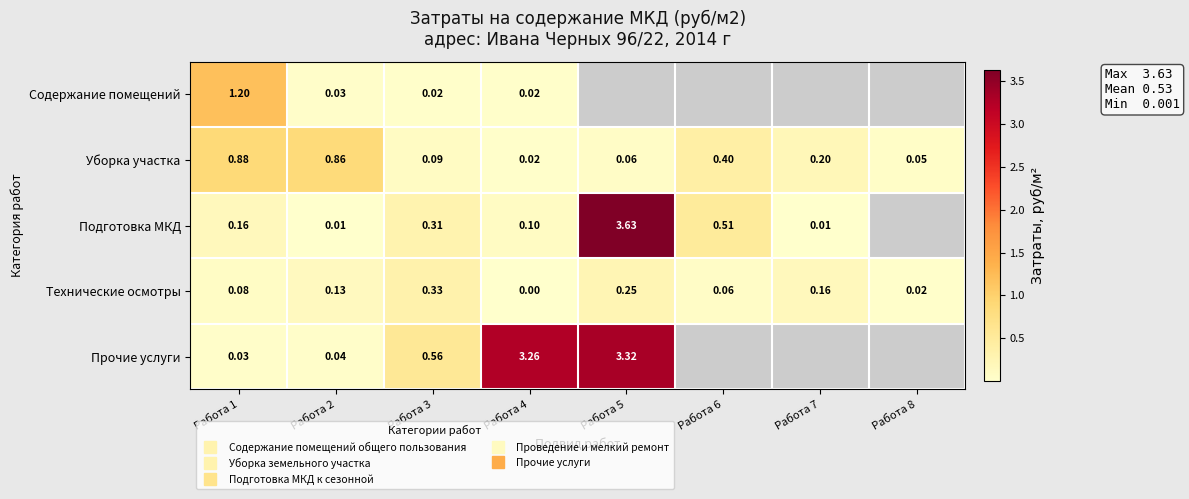

How many values in Прочие услуги are above zero?

5